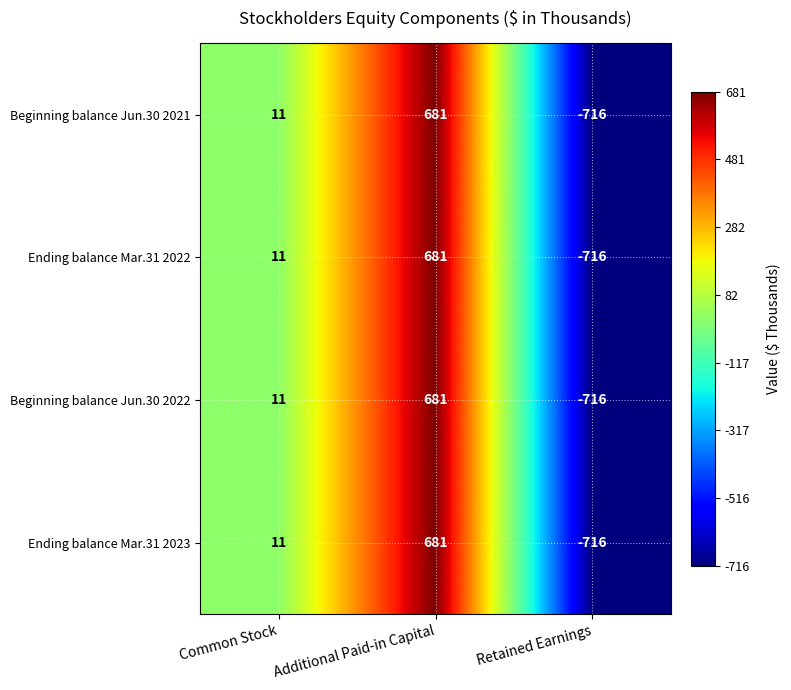

Is it true that Ending balance Mar.31 2023 equals 11 at Common Stock?

True